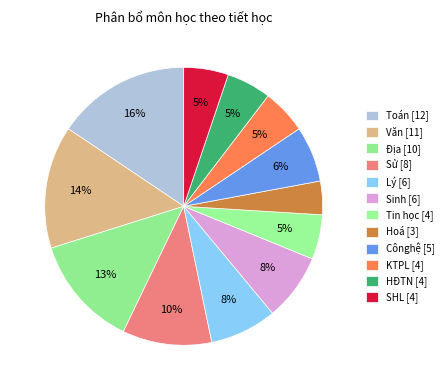

To the nearest percent, what is the difference between the largest and smallest slice percentages?

12%